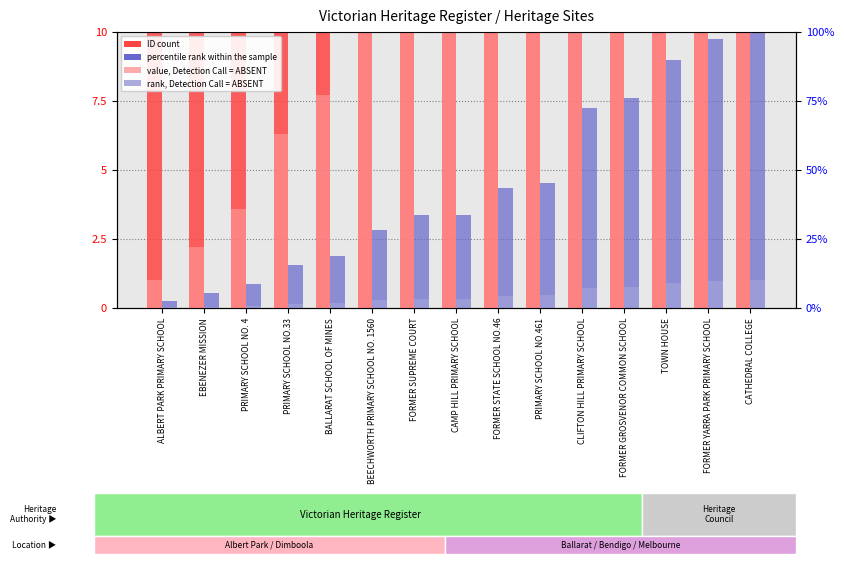

What is the average value of the percentile rank within the sample series?

4.5